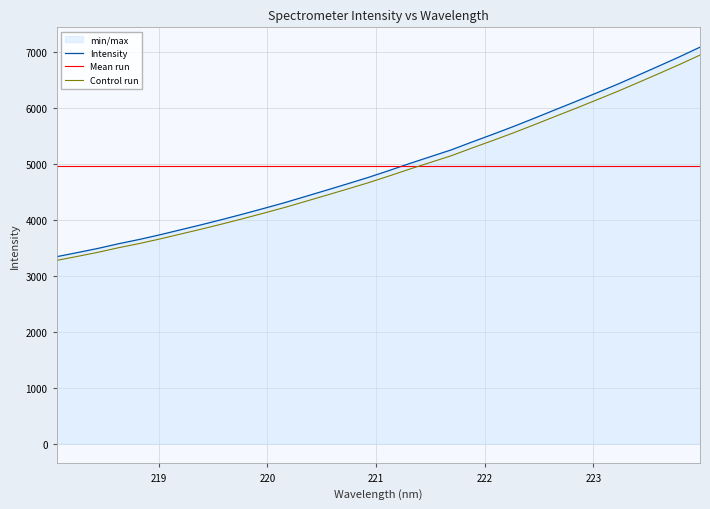

What is the value of the 3rd point from the left?

3487.2